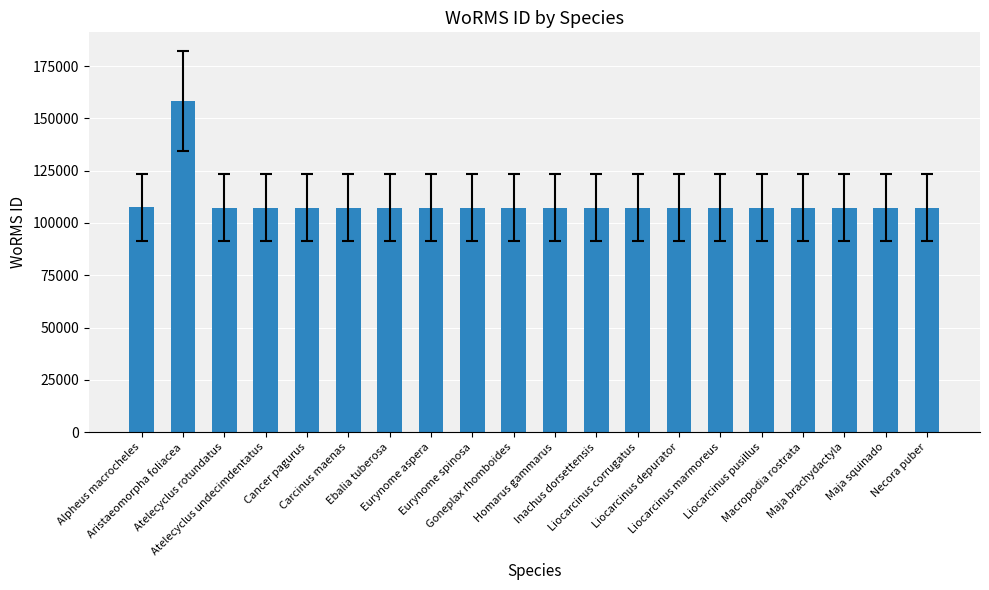

What is the minimum value shown in the chart?

107253